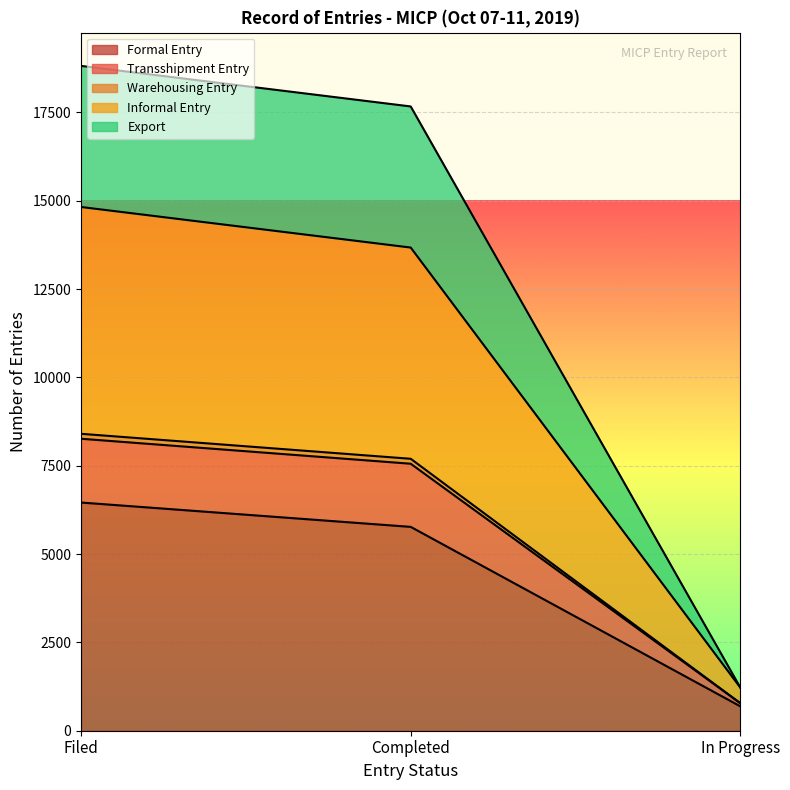

What is the greatest value displayed?

18815